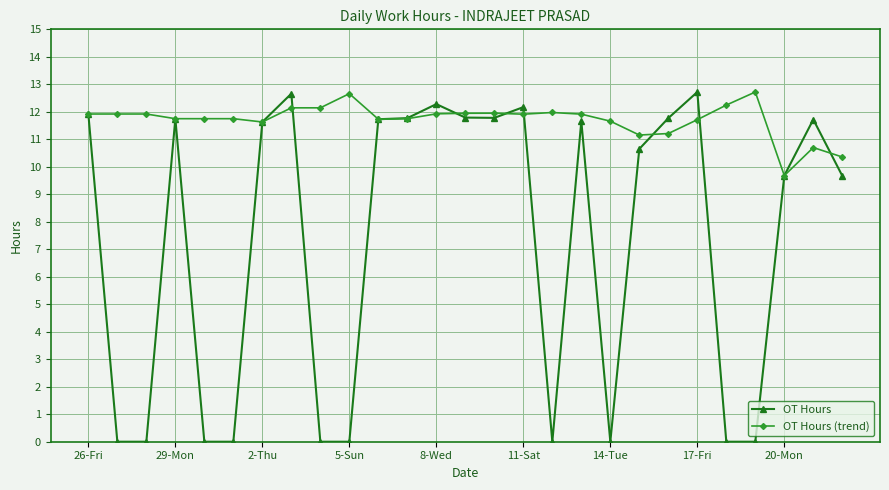

Which series has the largest range (max minus min)?

OT Hours